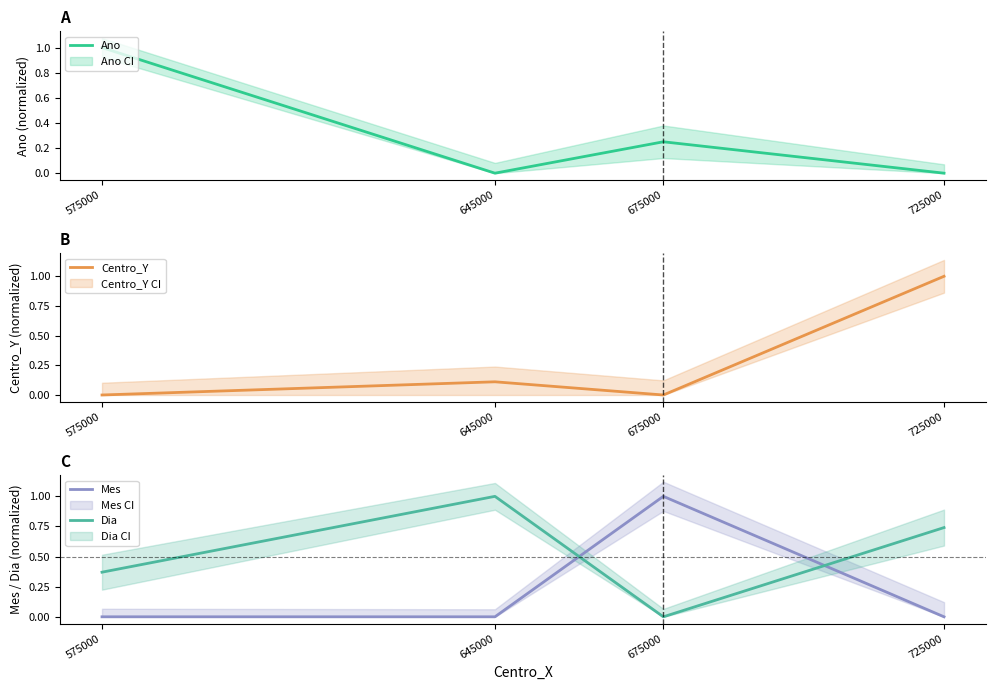

Is this an area chart (filled region under the line)?

No